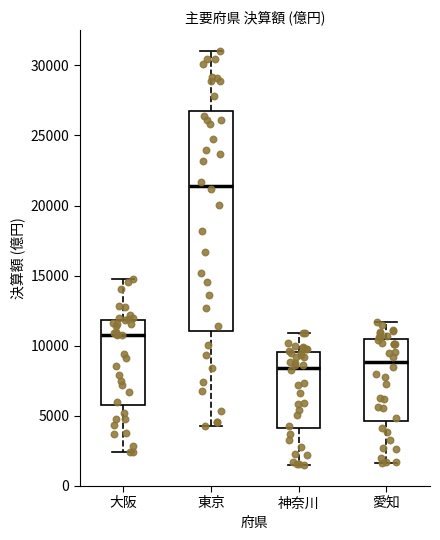

Reading left to right, transcribe this box plot: for each box, give where its median line is, the range the box spans, and where its two whiskers end, as read against the y-axis. The values are not printed on the chart, so give them approximately, as read against the axis.

大阪: median 11000, box 6000 to 12000, whiskers 2500 to 14500
東京: median 21500, box 11000 to 27000, whiskers 4500 to 31000
神奈川: median 8500, box 4000 to 9500, whiskers 1500 to 11000
愛知: median 9000, box 4500 to 10500, whiskers 1500 to 11500